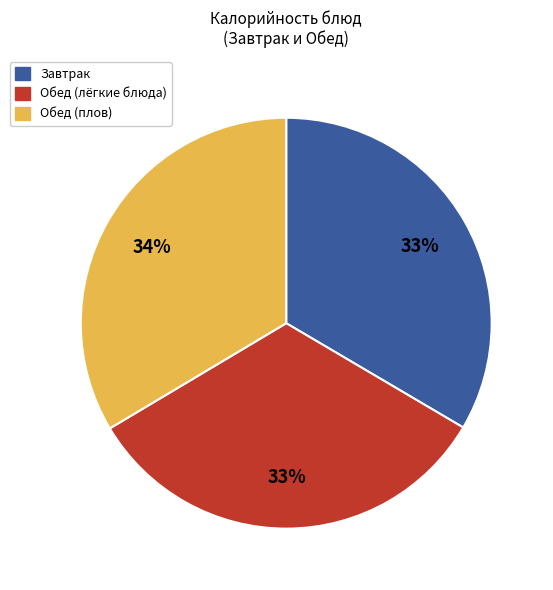

To the nearest percent, what is the average slice percentage?

33%